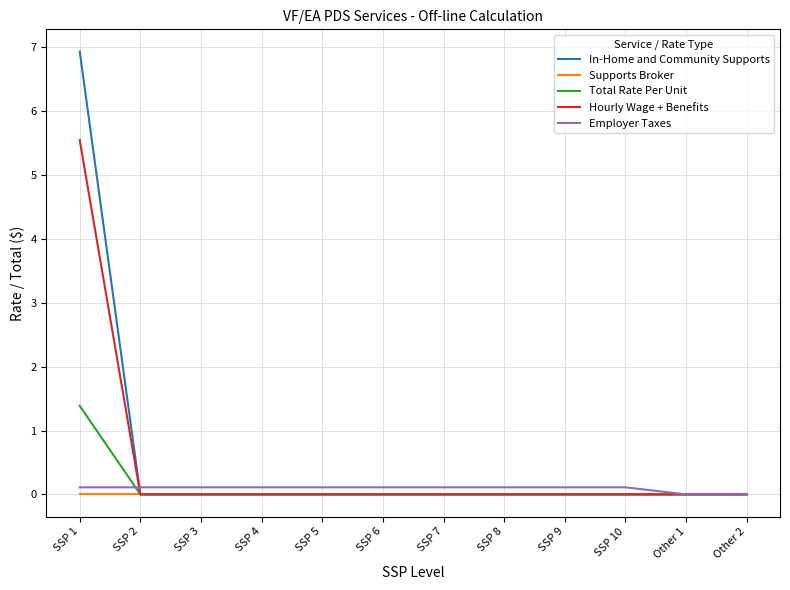

Is it true that Supports Broker equals 0.0 at SSP 4?

True